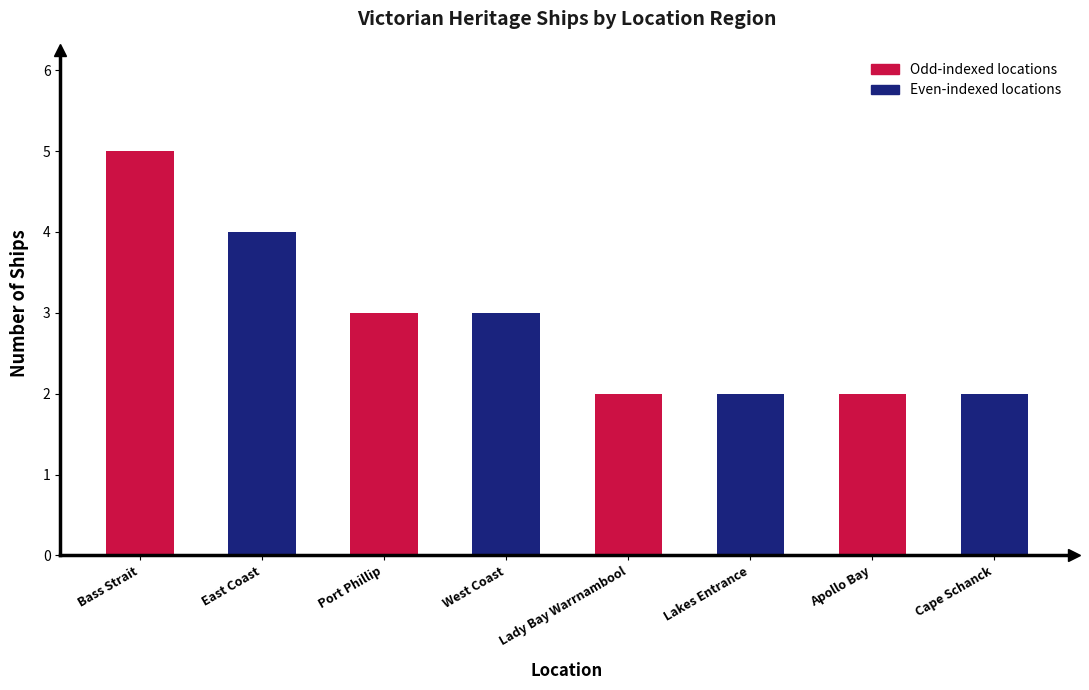

What position from the left is West Coast?

4